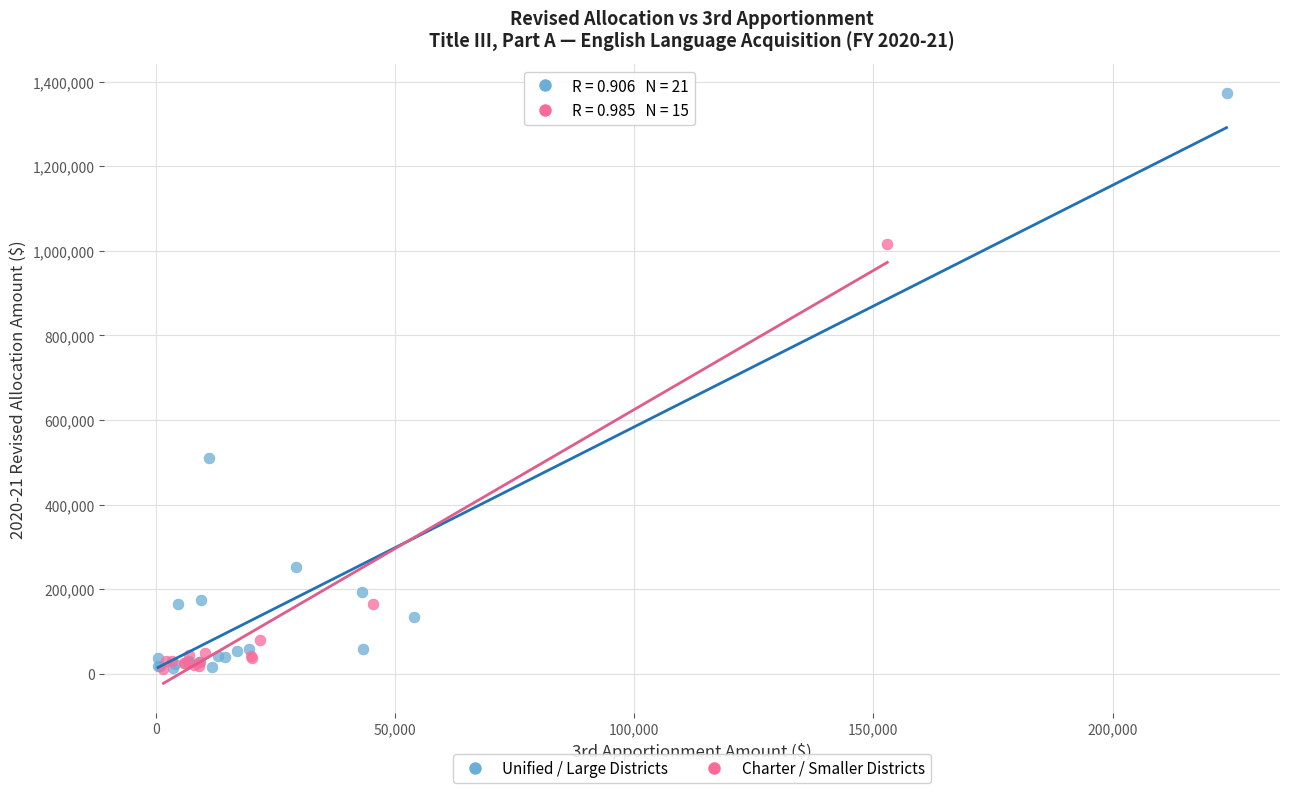

Which series has the largest Y range (max minus min)?

Unified / Large Districts